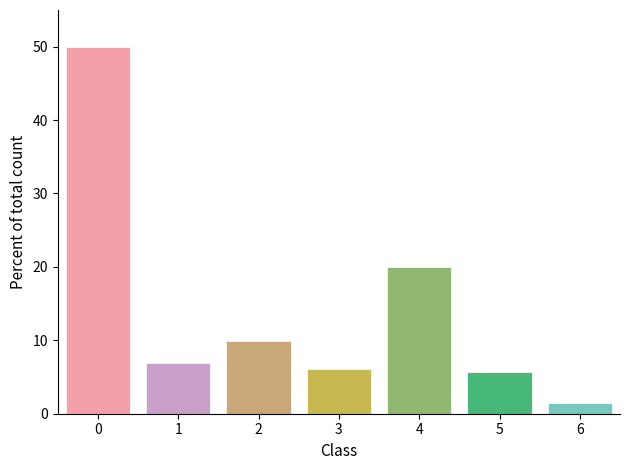

Reading right to left, transcribe all the data shown in this chart.

6=1.4	5=5.7	4=20.0	3=6.1	2=9.9	1=6.9	0=50.0